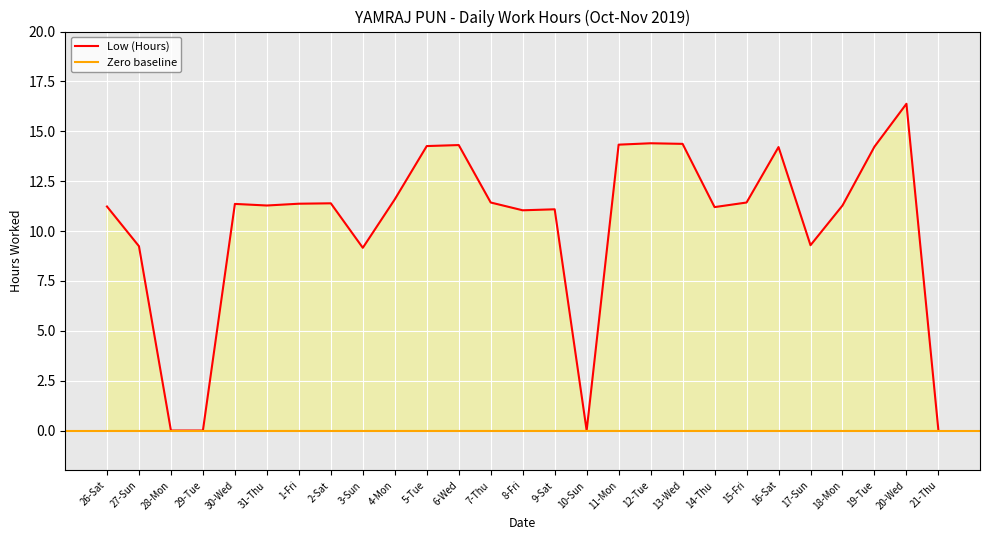

Reading left to right, extract all data points from this chart.

26-Sat=11.2	27-Sun=9.2	28-Mon=0.0	29-Tue=0.0	30-Wed=11.4	31-Thu=11.3	1-Fri=11.4	2-Sat=11.4	3-Sun=9.2	4-Mon=11.6	5-Tue=14.3	6-Wed=14.3	7-Thu=11.4	8-Fri=11.0	9-Sat=11.1	10-Sun=0.0	11-Mon=14.3	12-Tue=14.4	13-Wed=14.4	14-Thu=11.2	15-Fri=11.4	16-Sat=14.2	17-Sun=9.3	18-Mon=11.3	19-Tue=14.2	20-Wed=16.4	21-Thu=0.0